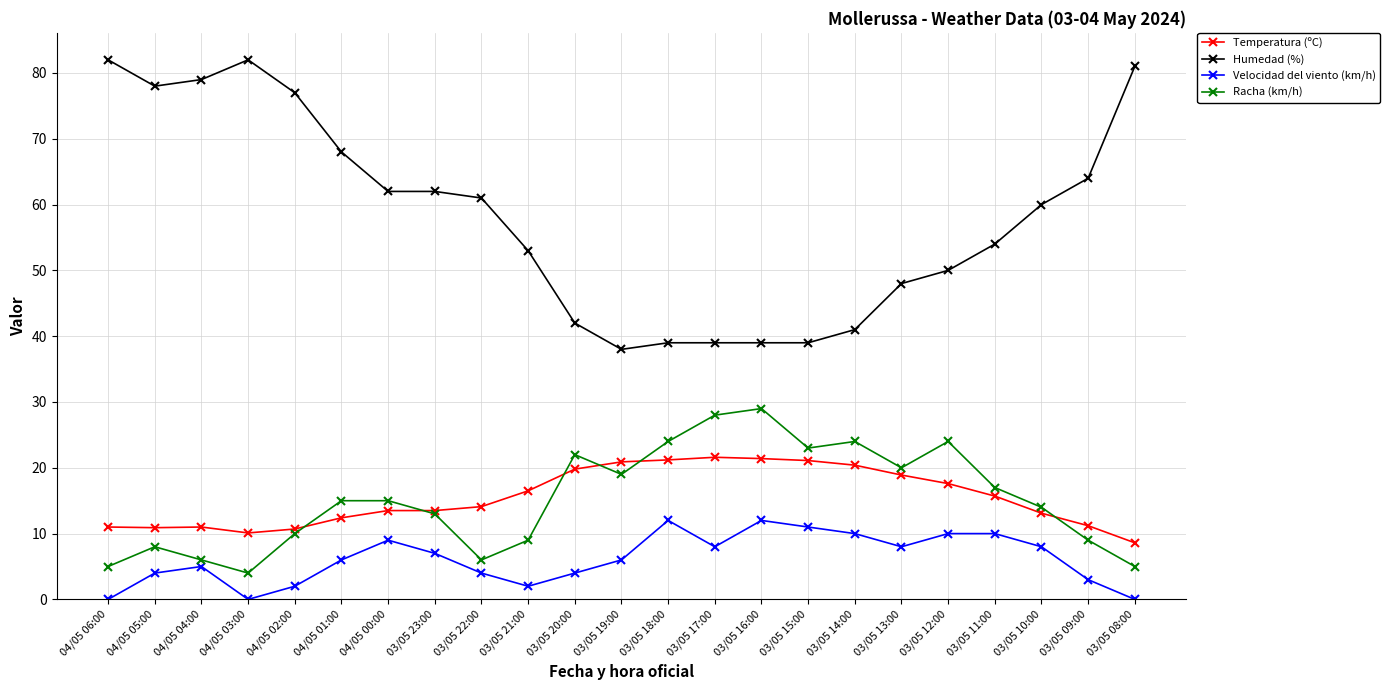

How many lines are shown in the chart?

4